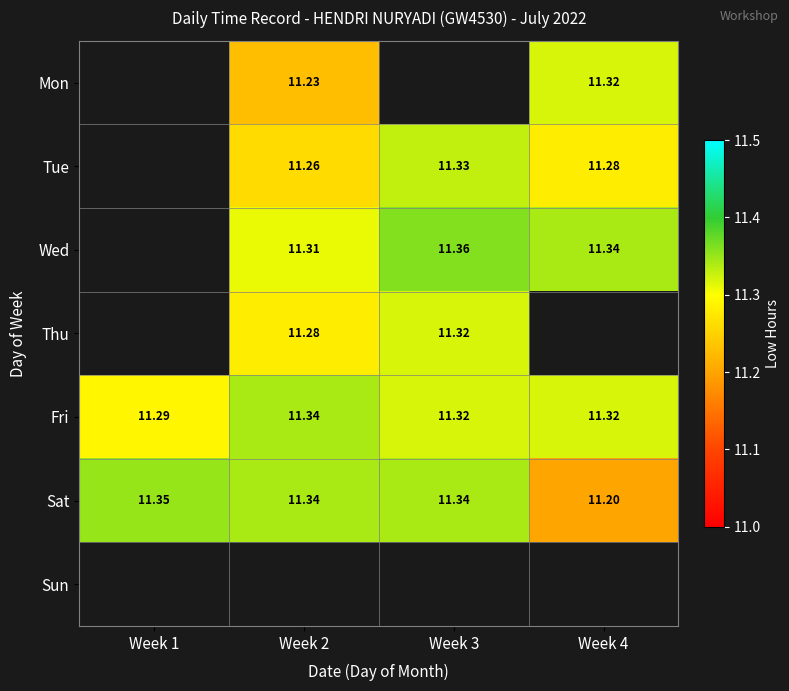

The Wed series shows 7.5 at Week 2. True or false?

False